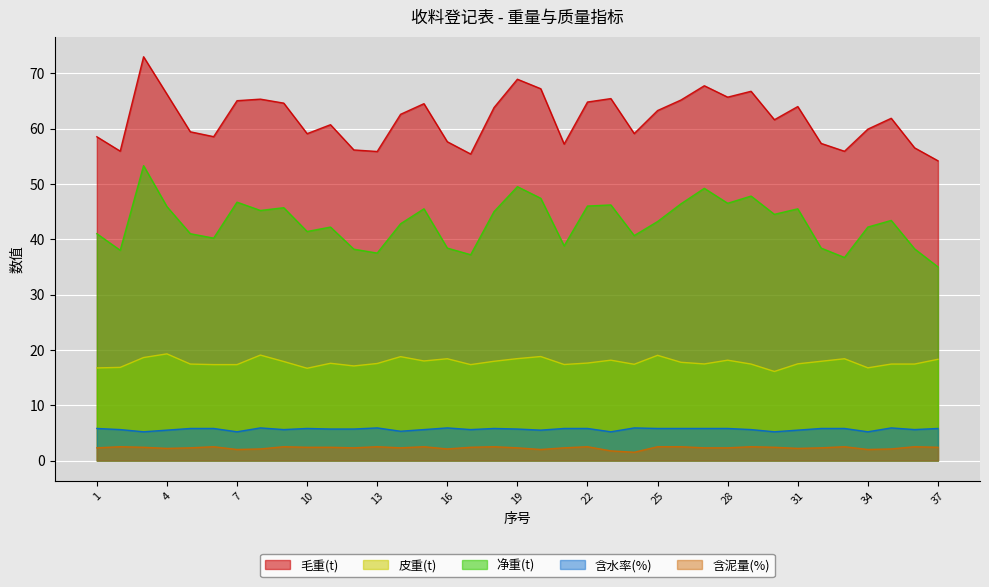

Which category has the lowest value in the 含水率(%) series?

3